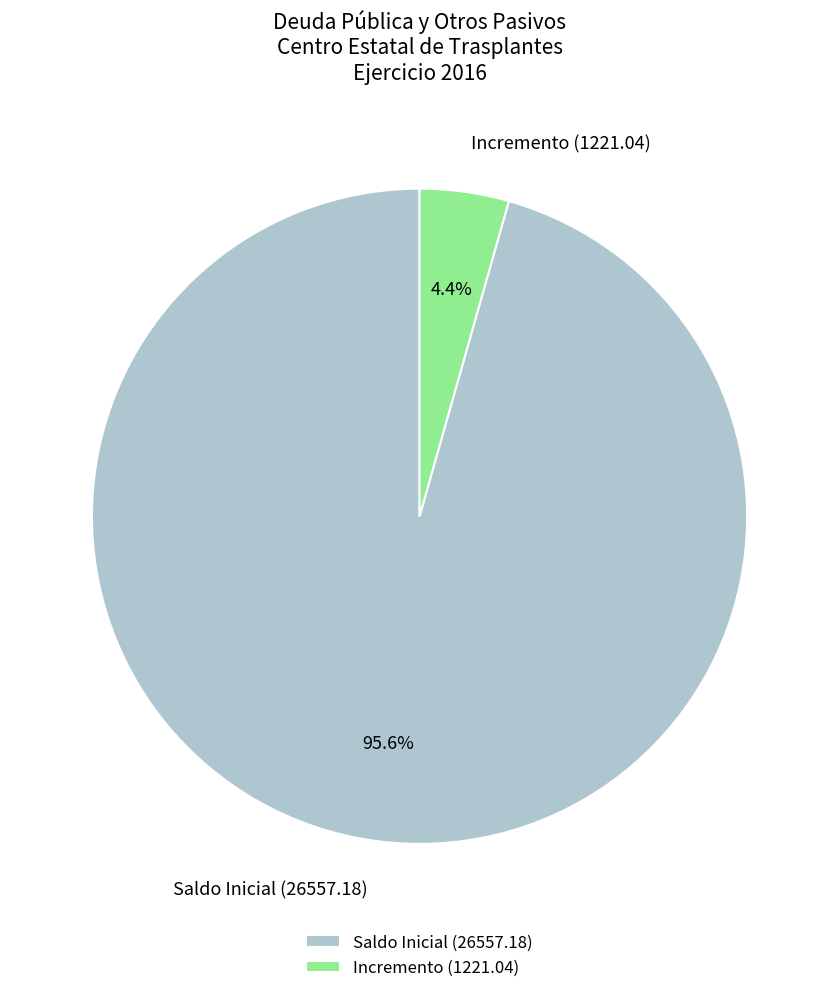

Does any single category account for the majority?

Yes